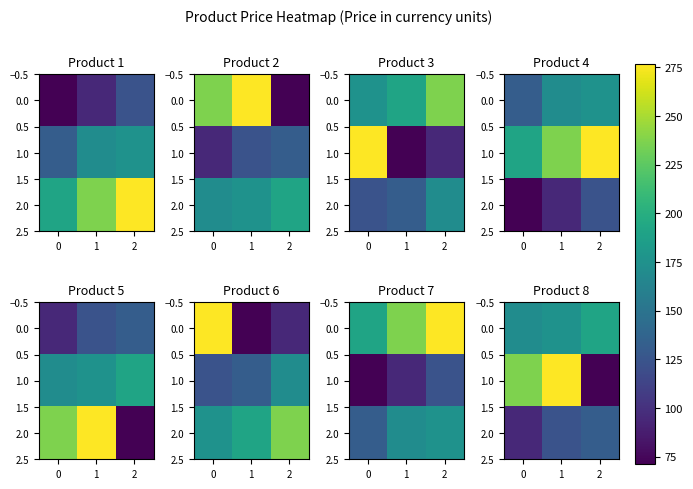

The 1.0 series shows 88.4 at 0. True or false?

False